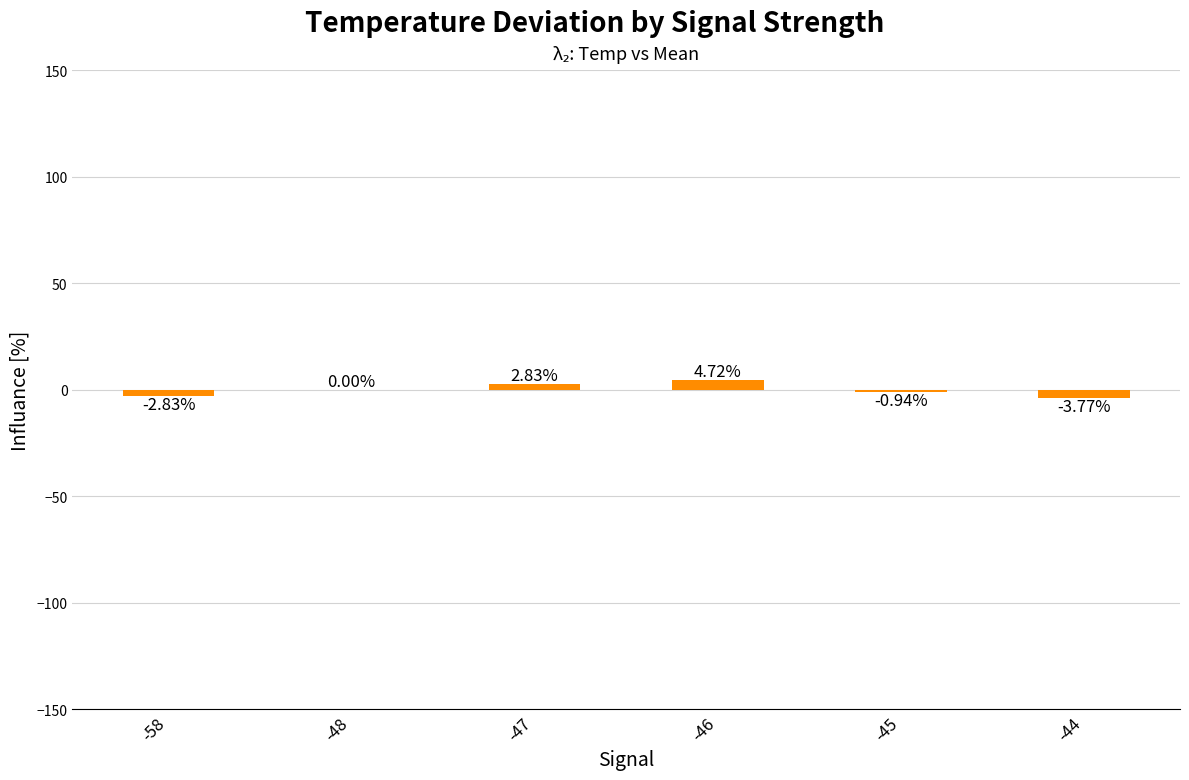

Which has a higher value, -44 or -46?

-46